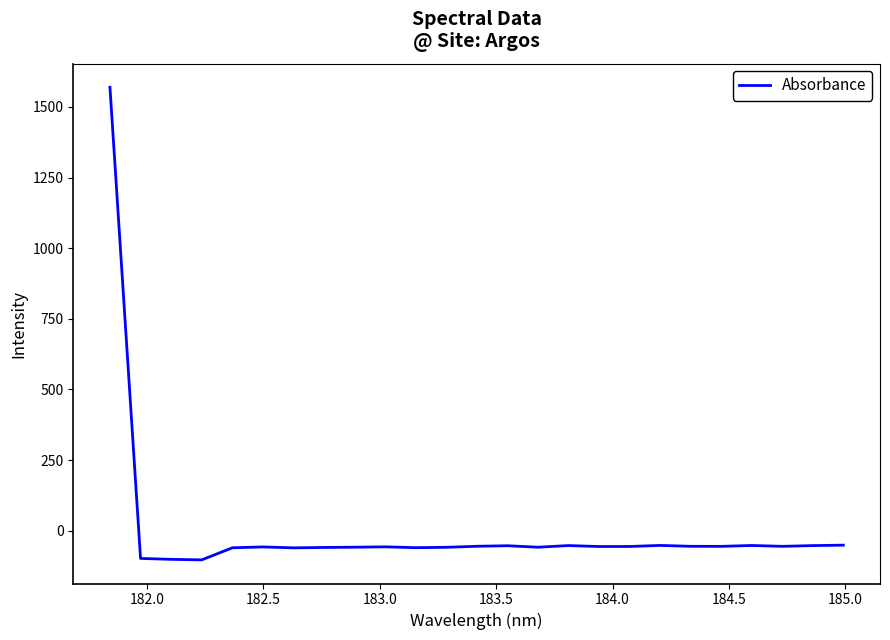

What is the greatest value displayed?

1569.3